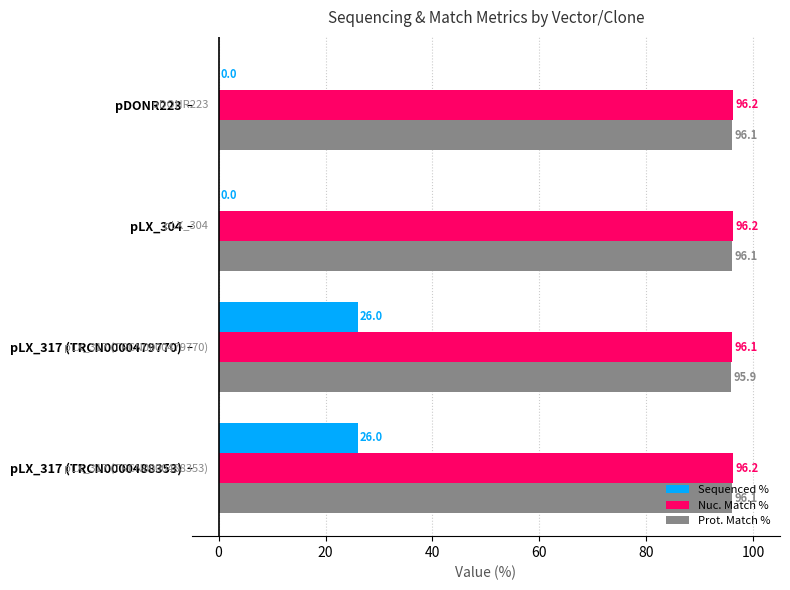

Which series changed the most between pLX_317 (TRCN0000479770) and pLX_317 (TRCN0000488353)?

Prot. Match %